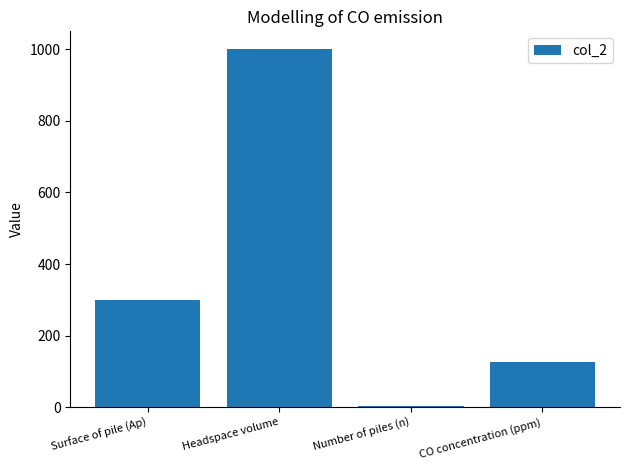

Which label corresponds to the smallest value in the chart?

Number of piles (n)